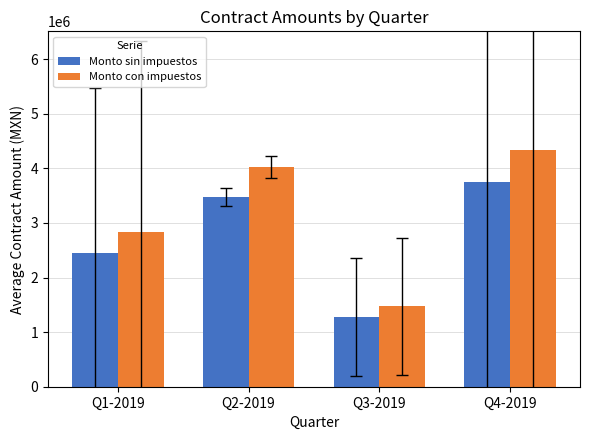

Is the value of Monto con impuestos at Q4-2019 greater than the value of Monto sin impuestos at Q3-2019?

Yes